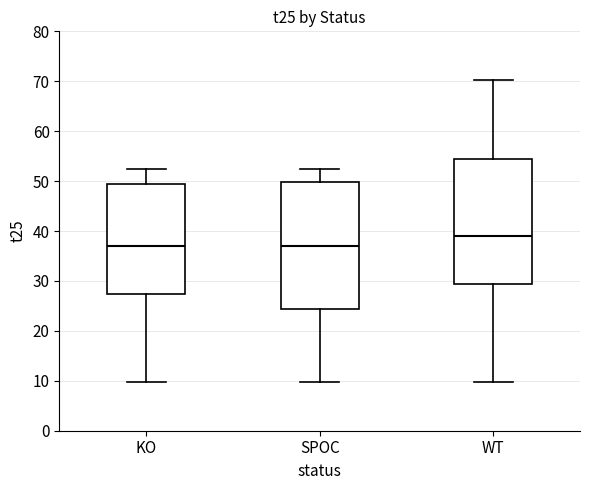

Where does the lower whisker of the box for SPOC end on the y-axis? The values are not printed on the chart, so give them approximately, as read against the axis.

10